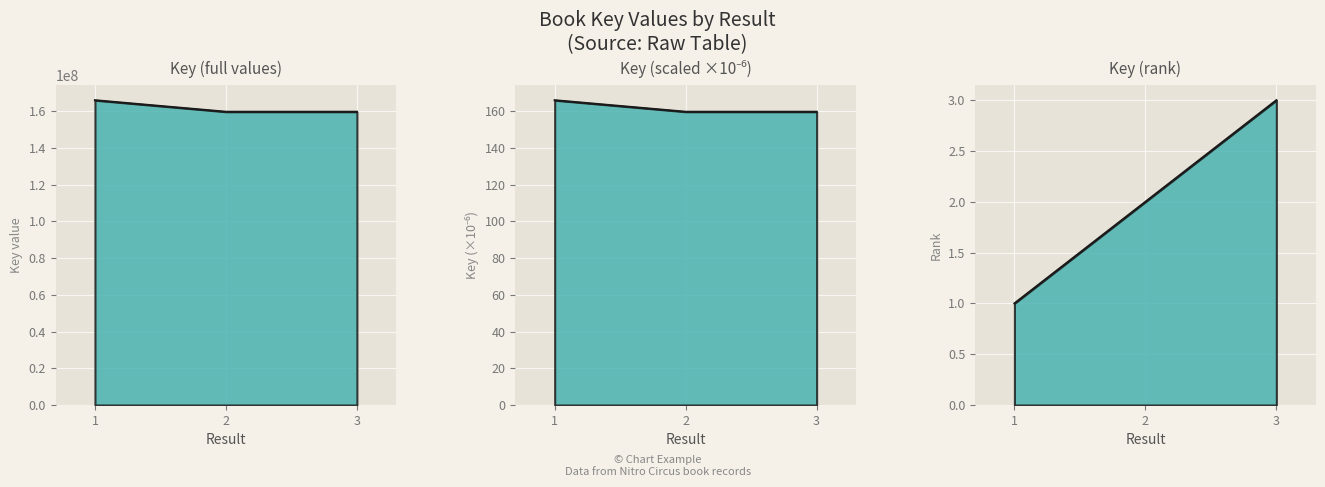

What is the value of the 2nd point from the left?

159688816